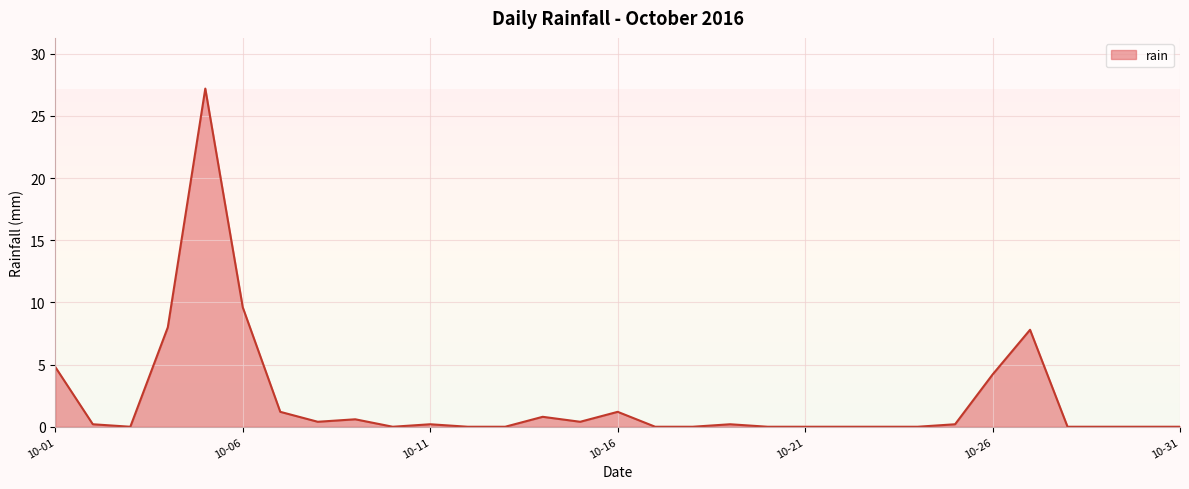

What is the maximum value shown in the chart?

27.2